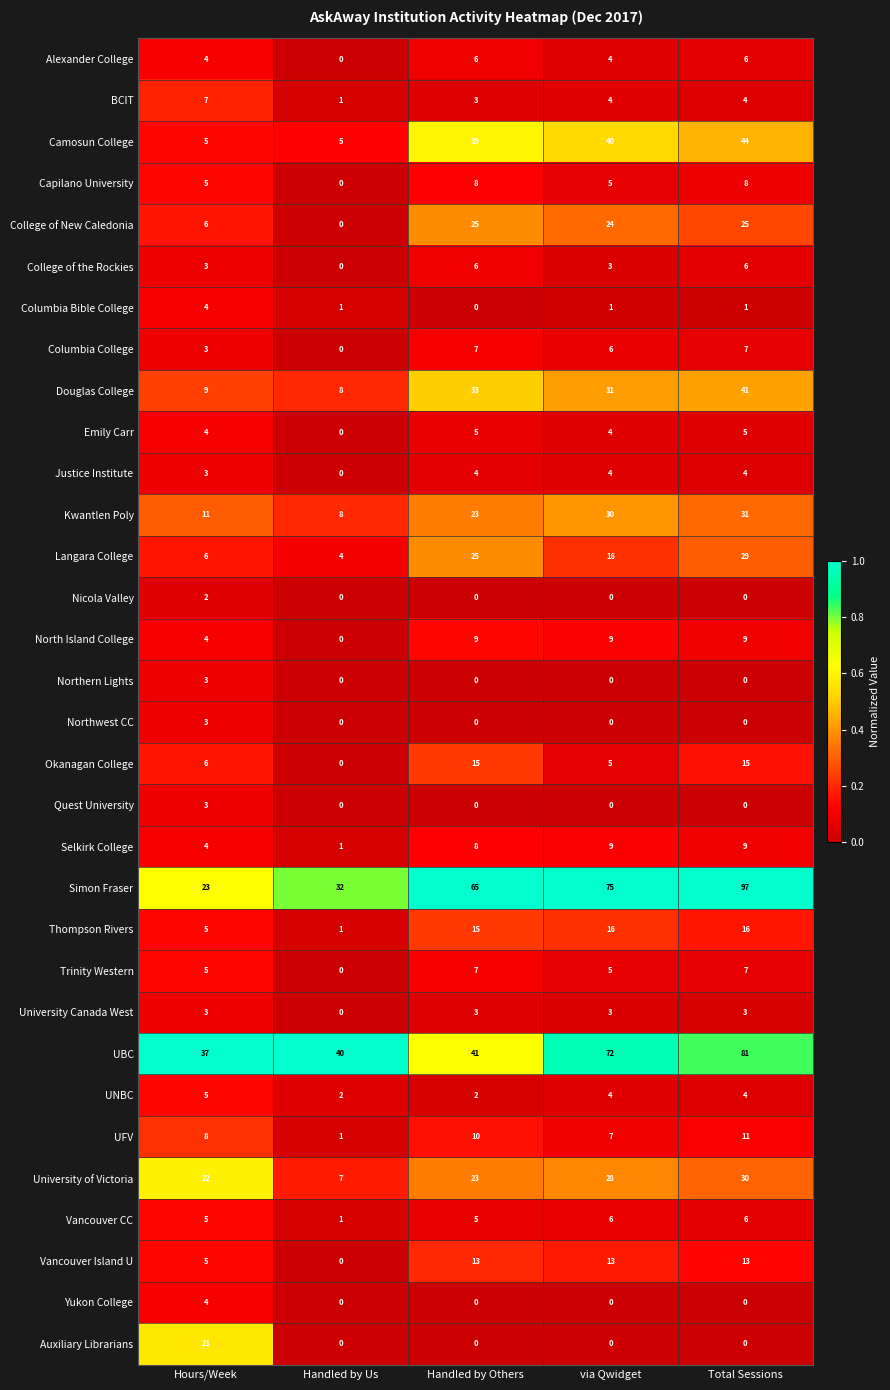

True or false: Northwest CC has a value of 0 at Total Sessions.

True